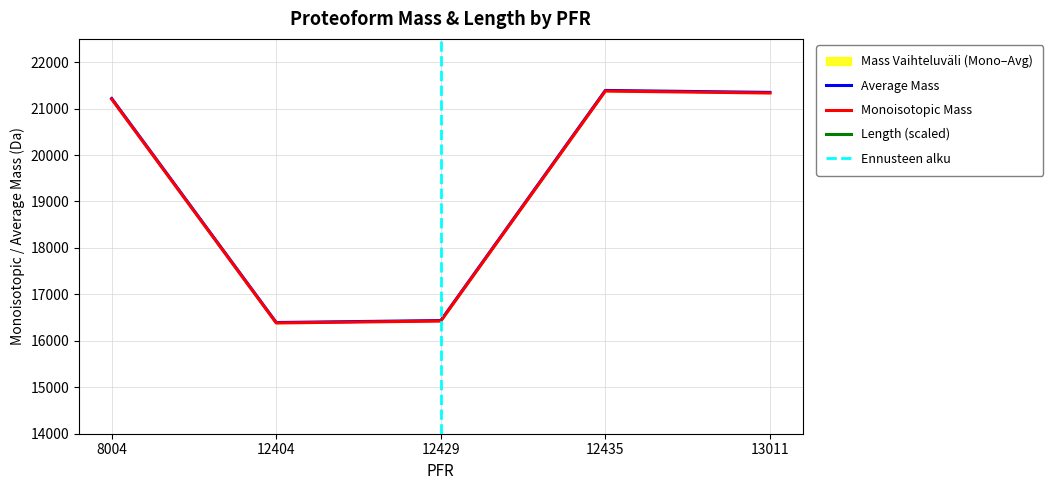

The value of Length at 12435 is 31630.0. True or false?

True